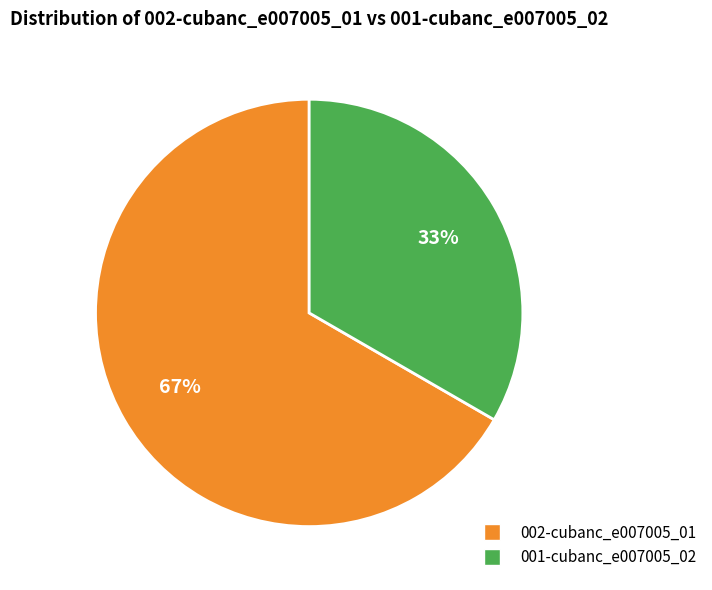

The 001-cubanc_e007005_02 slice represents 25% of the pie. True or false?

False